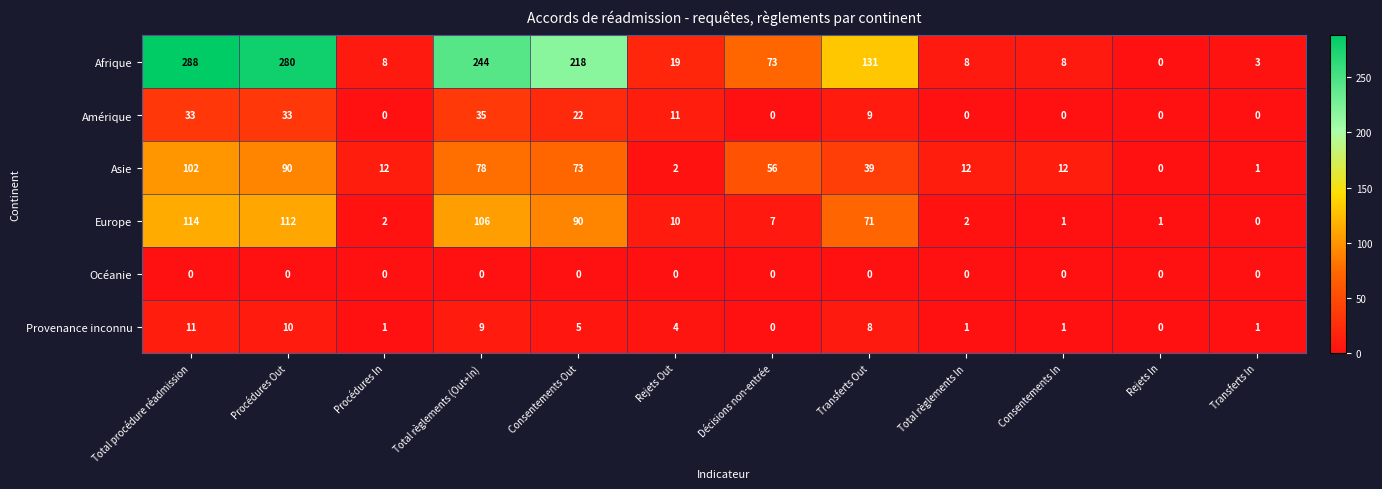

What is the difference between the Amérique values at Transferts In and Transferts Out?

9